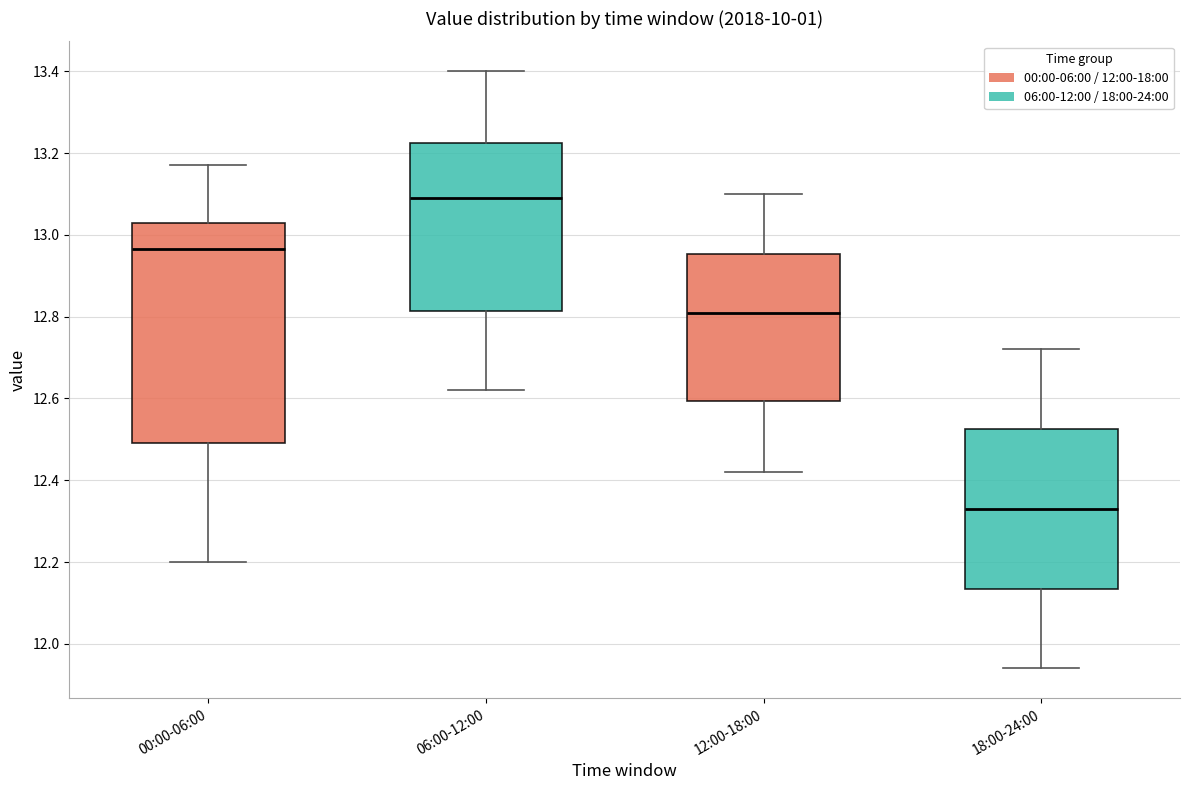

Reading left to right, read every box against the y-axis: the position of its median line, the range the box covers, and the ends of its whiskers. The values are not printed on the chart, so give them approximately, as read against the axis.

00:00-06:00: median 12.96, box 12.50 to 13.04, whiskers 12.20 to 13.18
06:00-12:00: median 13.10, box 12.82 to 13.22, whiskers 12.62 to 13.40
12:00-18:00: median 12.82, box 12.60 to 12.96, whiskers 12.42 to 13.10
18:00-24:00: median 12.34, box 12.14 to 12.52, whiskers 11.94 to 12.72